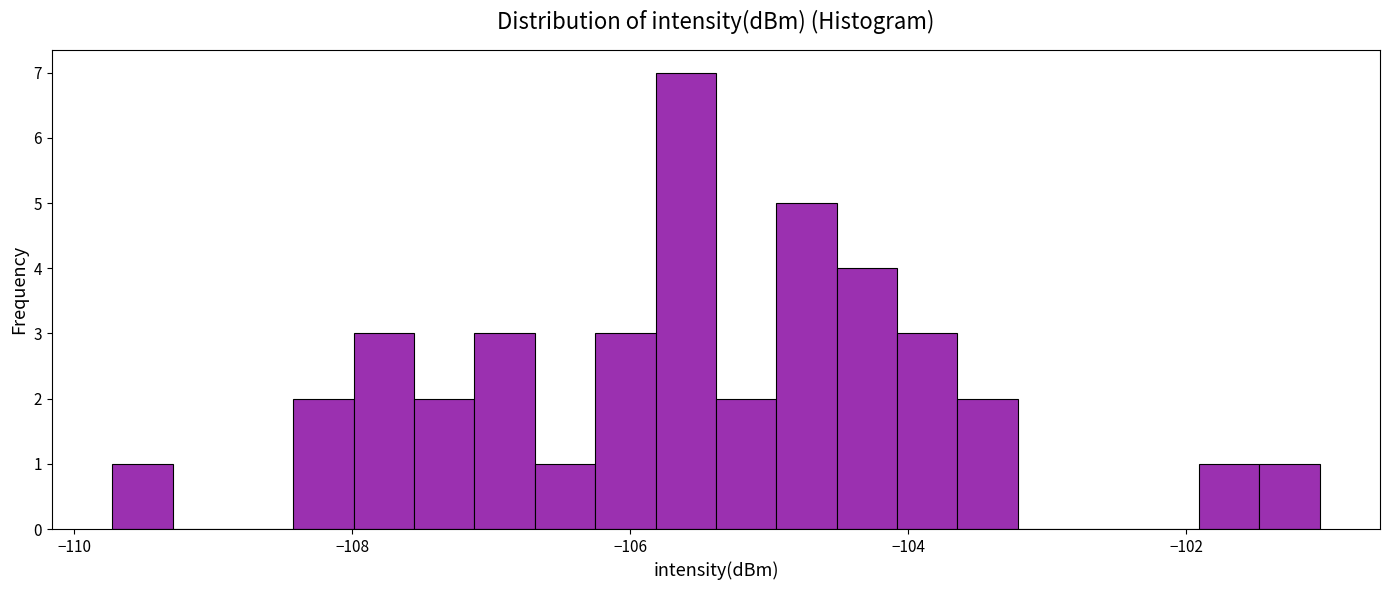

Read against the x-axis, roughly where is the centre of the tallest bar?

-105.6